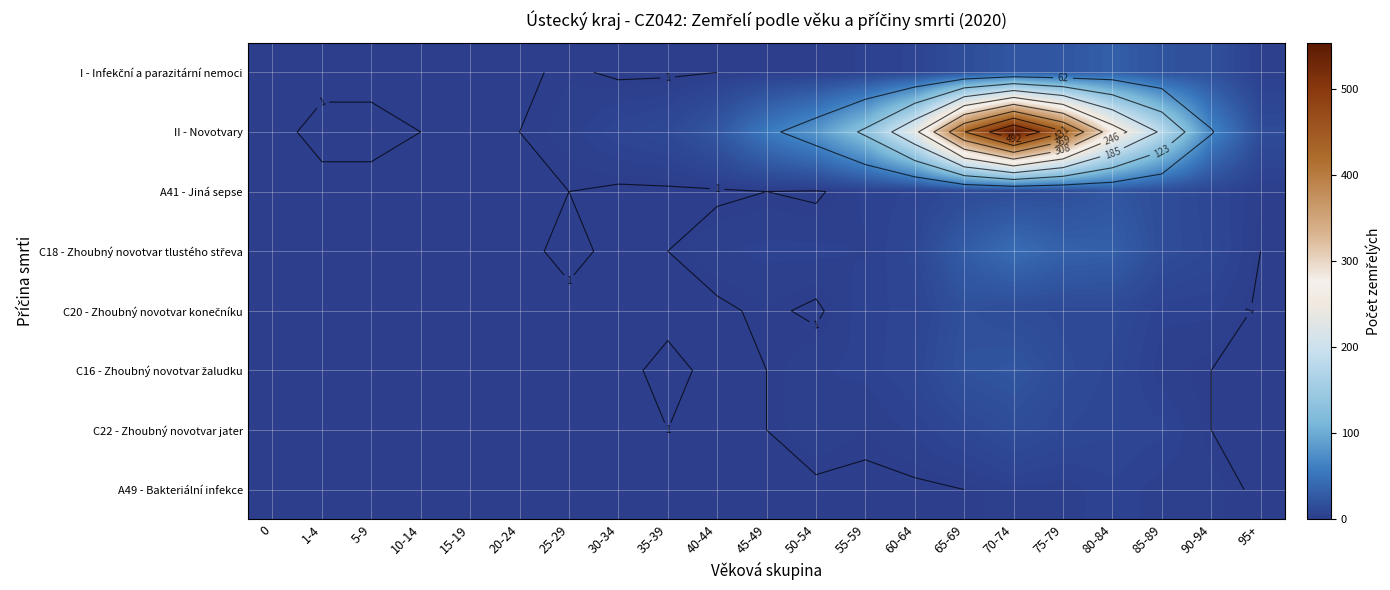

What value does the A49 - Bakteriální infekce series have at 85-89?

3